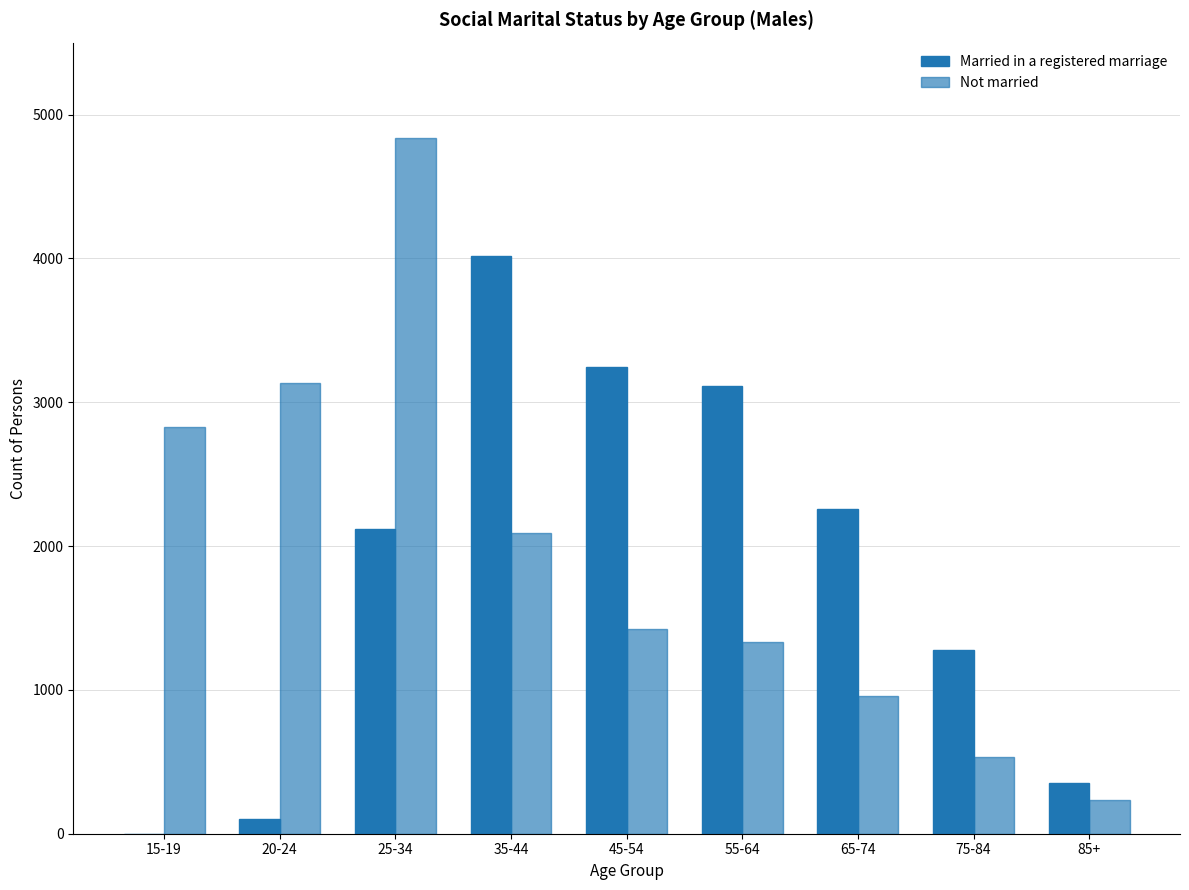

Does the chart contain stacked bars?

No